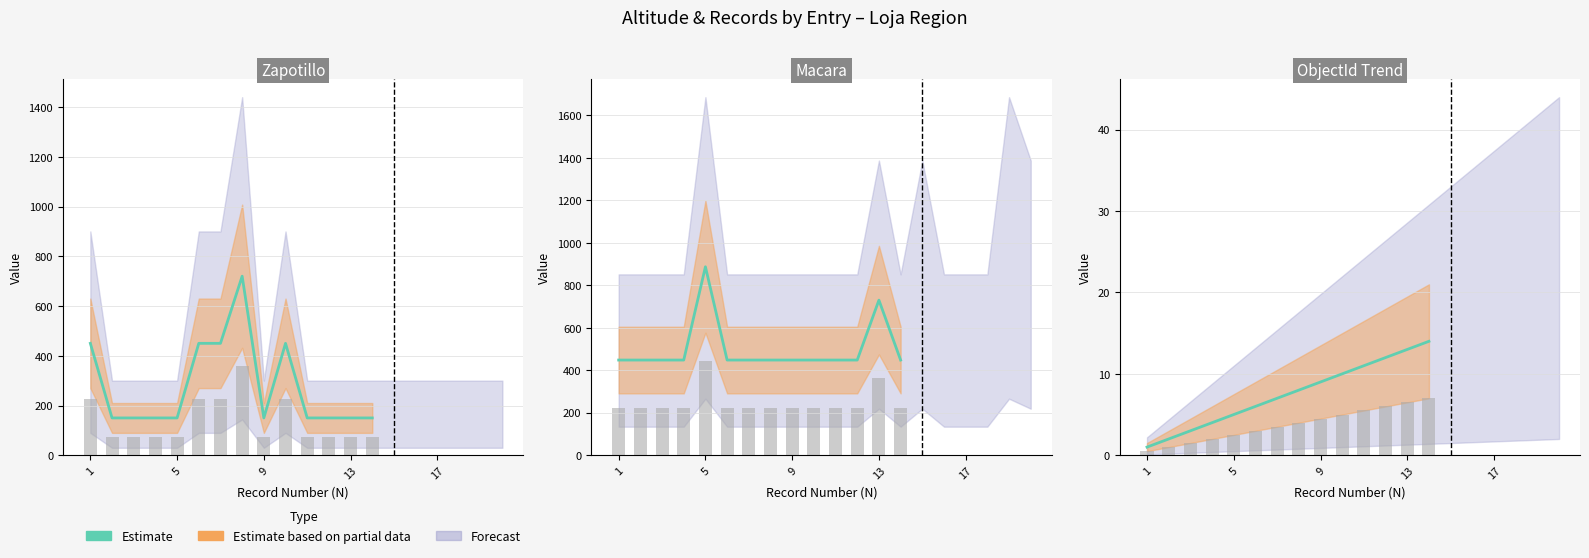

What is the smallest value displayed?

1